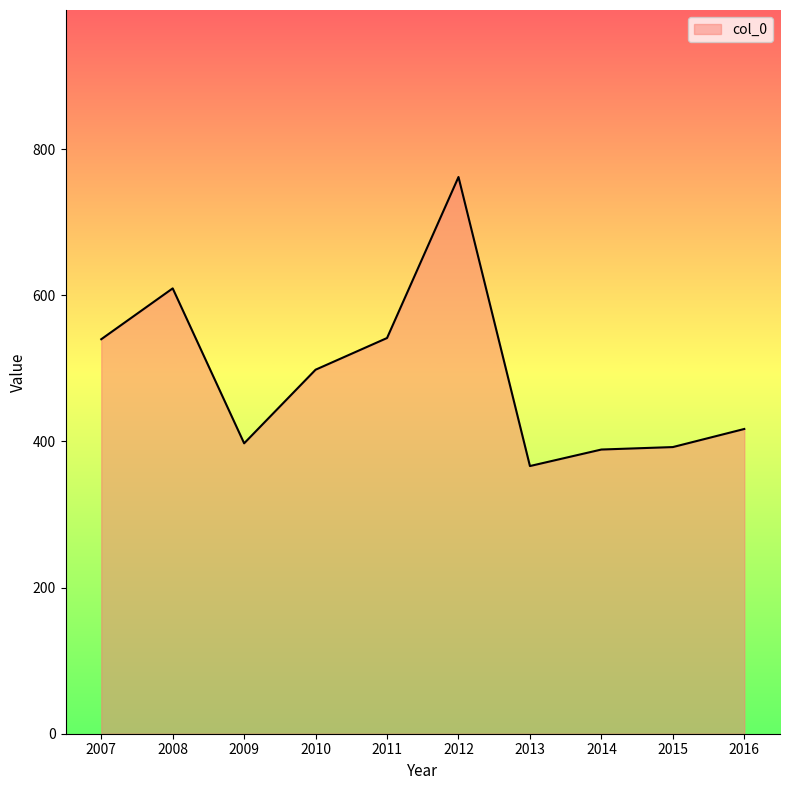

What is the greatest value displayed?

762.0